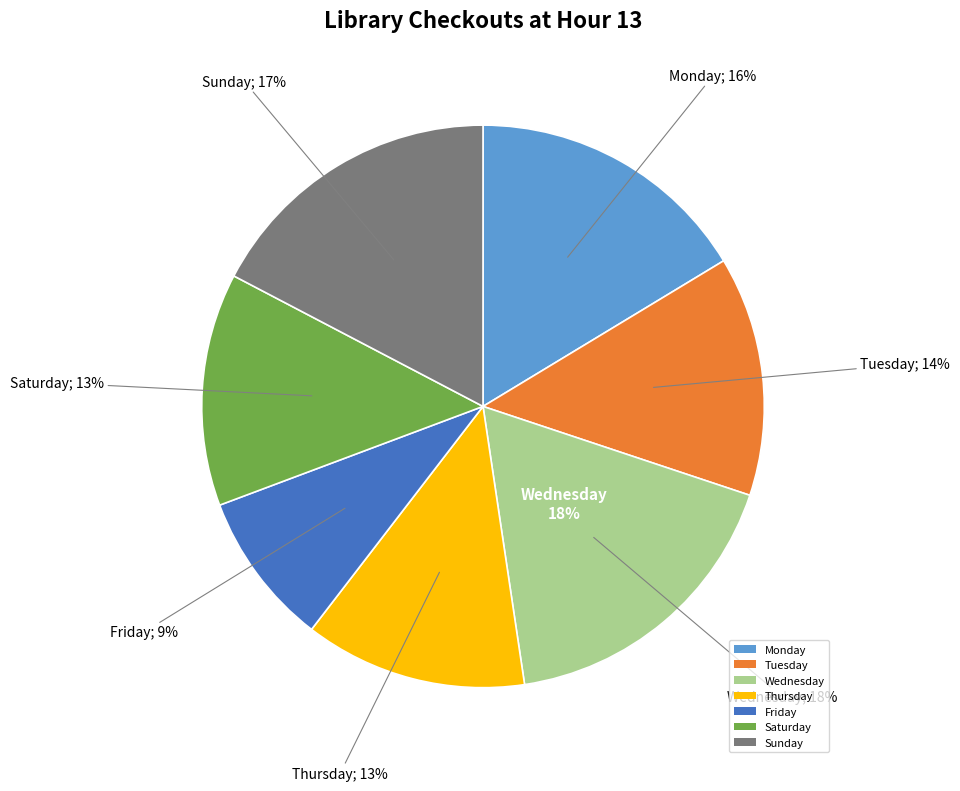

Approximately how many times larger is the value at Sunday compared to Saturday?

1.3